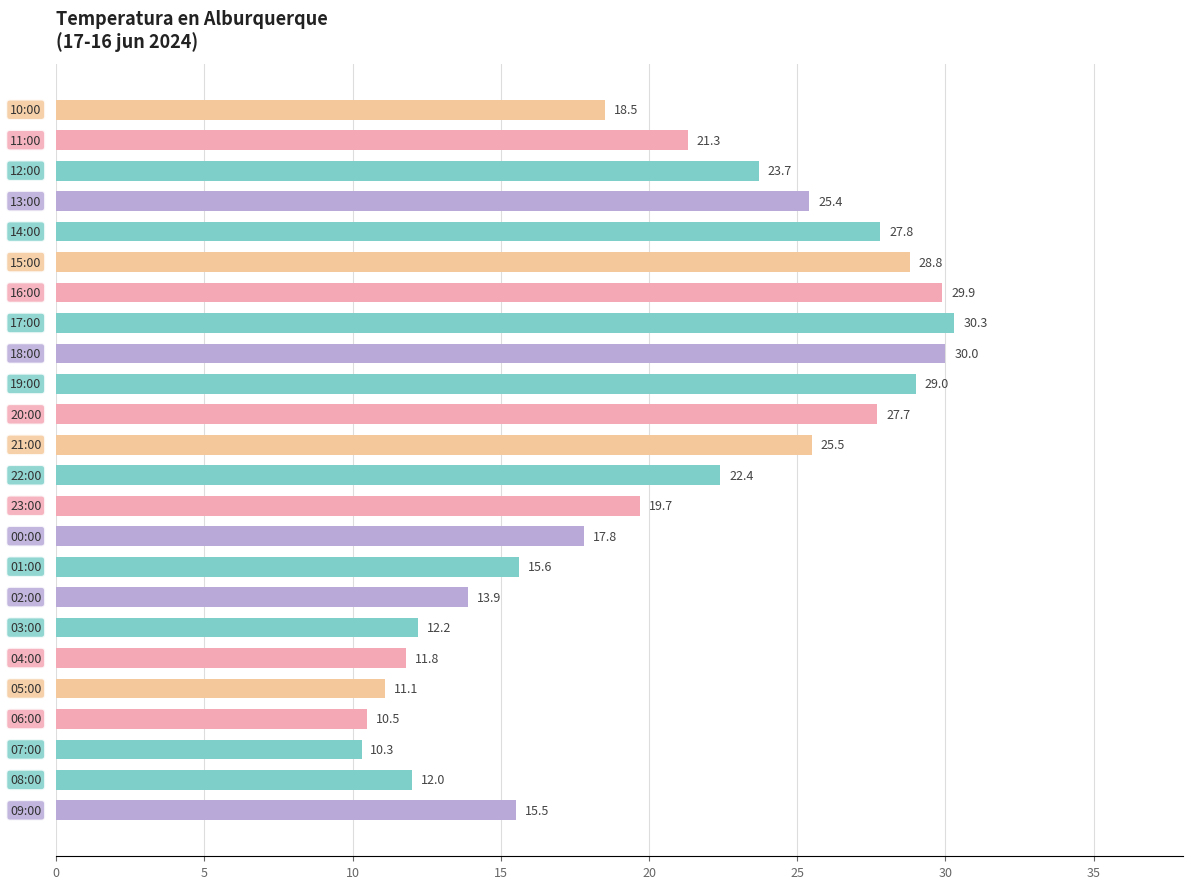

What is the greatest value displayed?

30.3